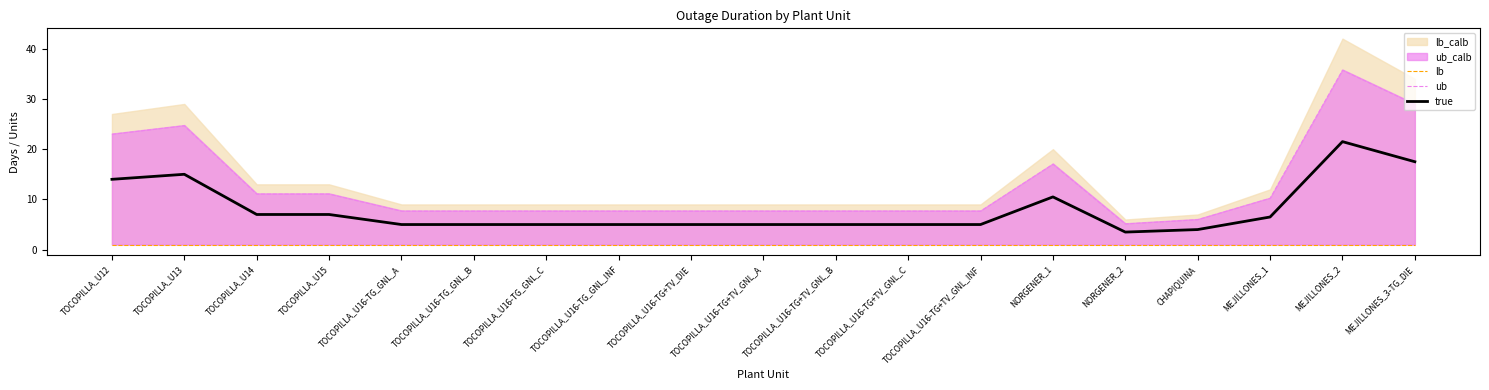

At how many categories does at least one series exceed 1?

19